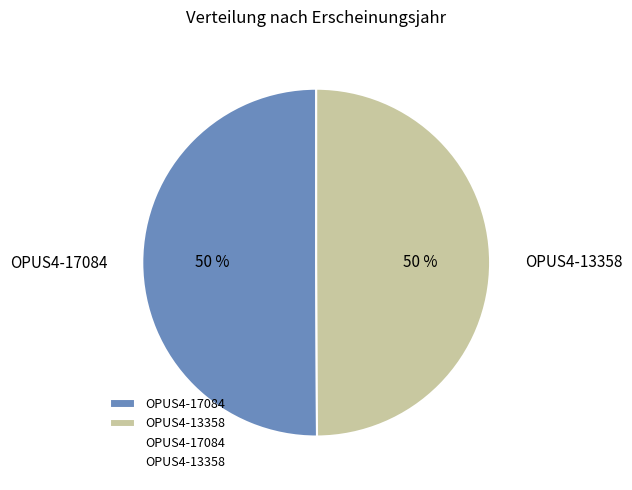

What is the ratio of the value at OPUS4-13358 to the value at OPUS4-17084?

1.0